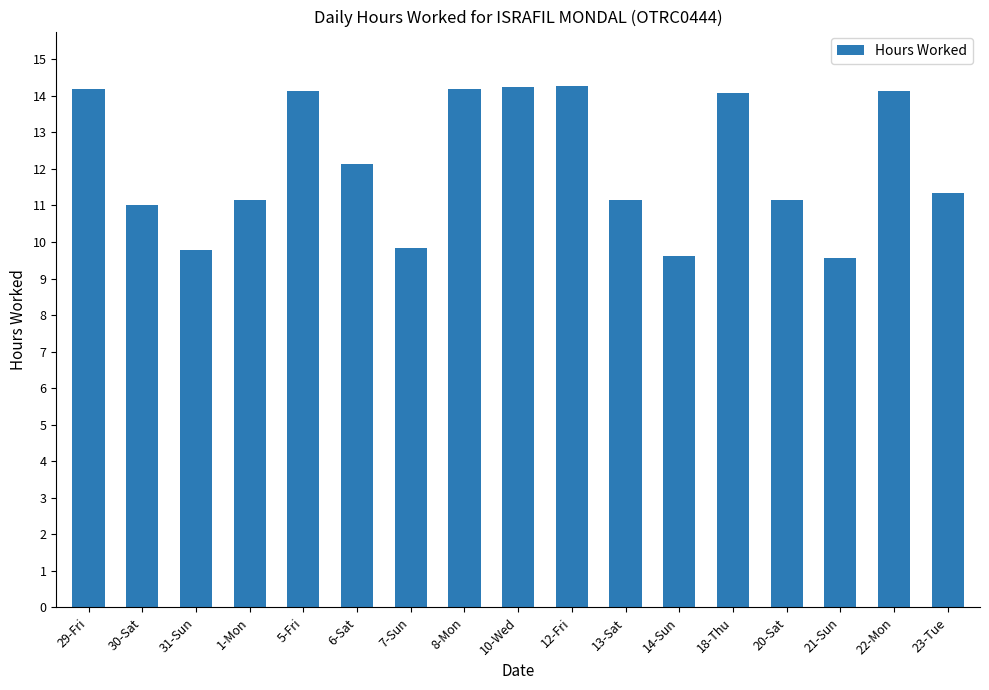

What position from the left is 21-Sun?

15